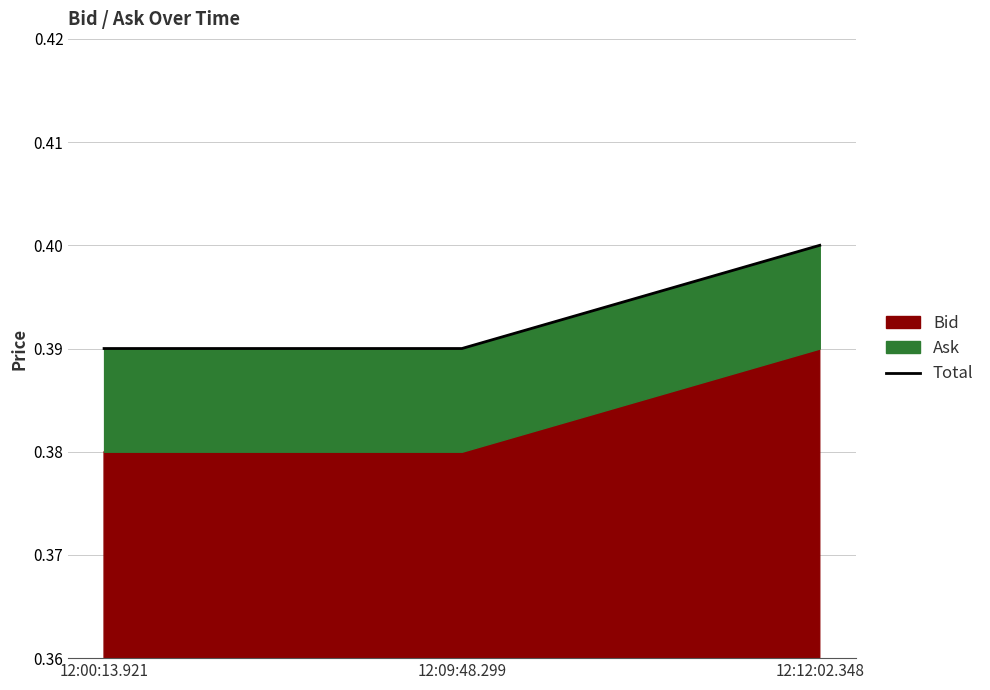

What is the average value?

0.4